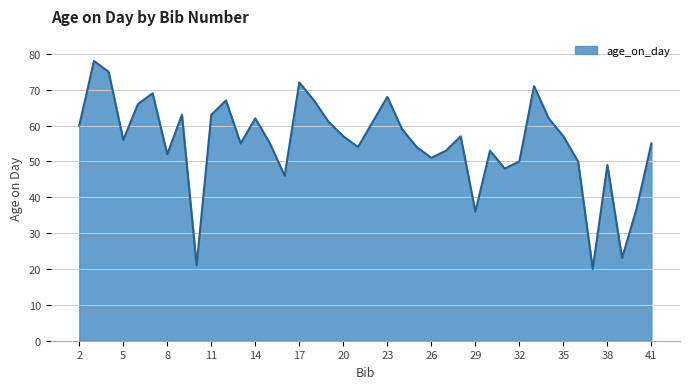

What is the difference between the maximum and minimum values?

58